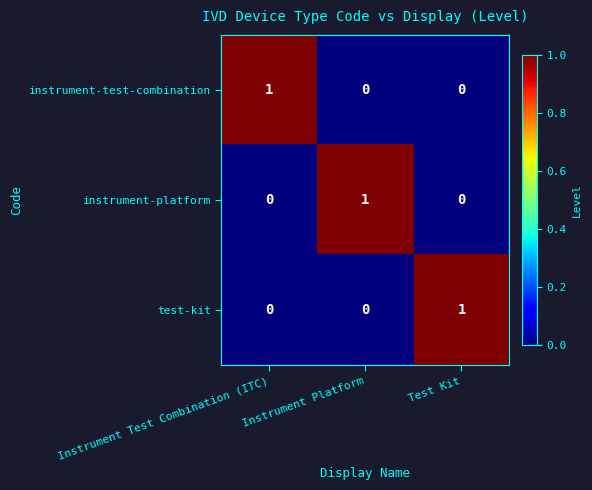

The instrument-platform series shows 0 at Instrument Platform. True or false?

False